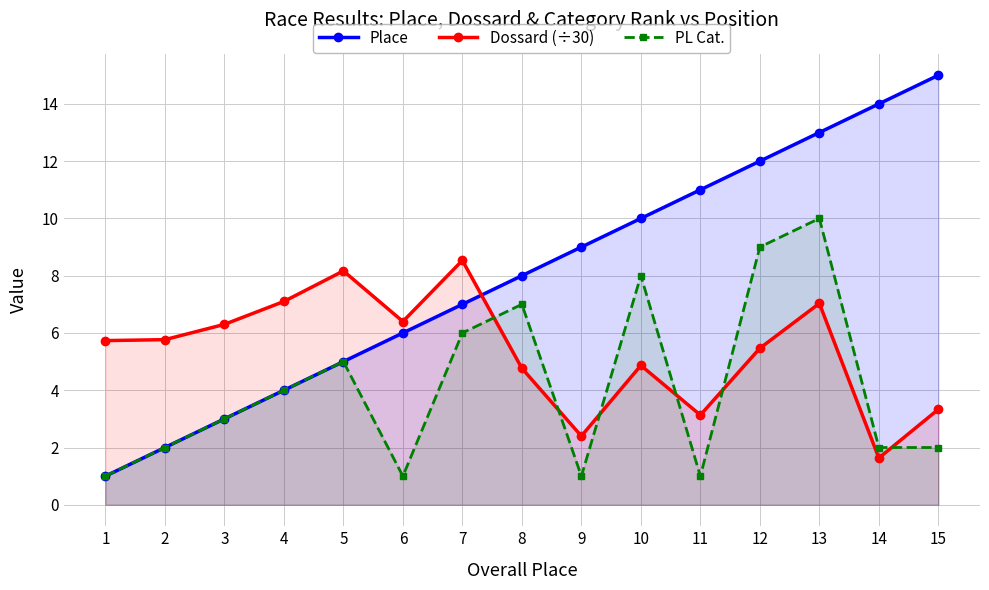

What is the highest value of the PL Cat. series?

10.0